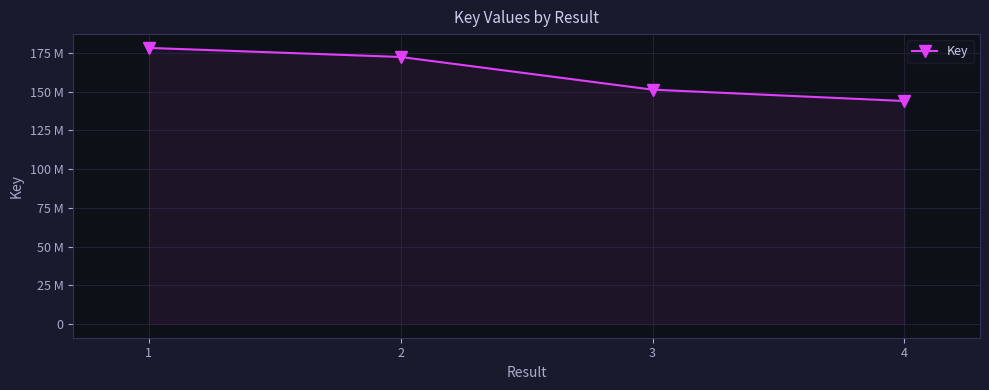

Reading right to left, transcribe all the data shown in this chart.

4=144030159	3=151379253	2=172498891	1=178350948